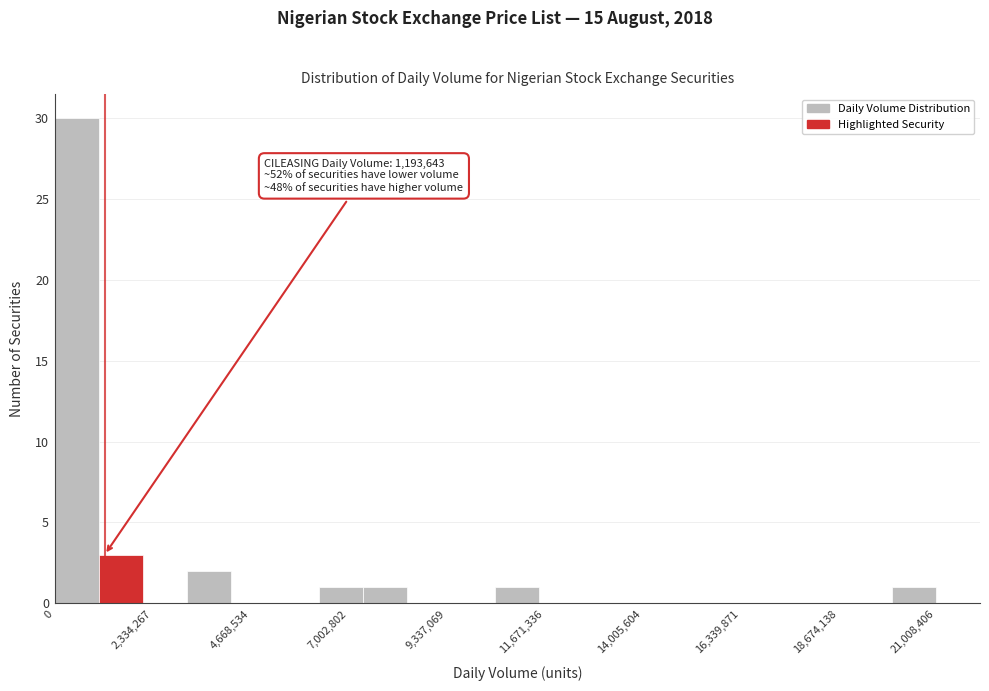

Around what value on the x-axis is the tallest bar? Give the approximate position of its centre, as read against the axis.

500000